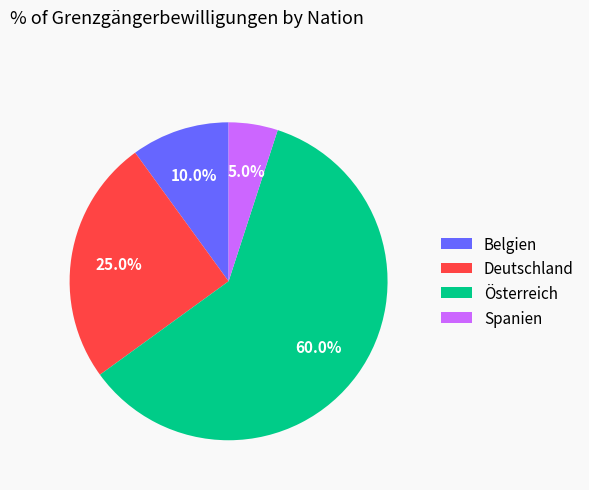

Is there a majority slice in this chart?

Yes